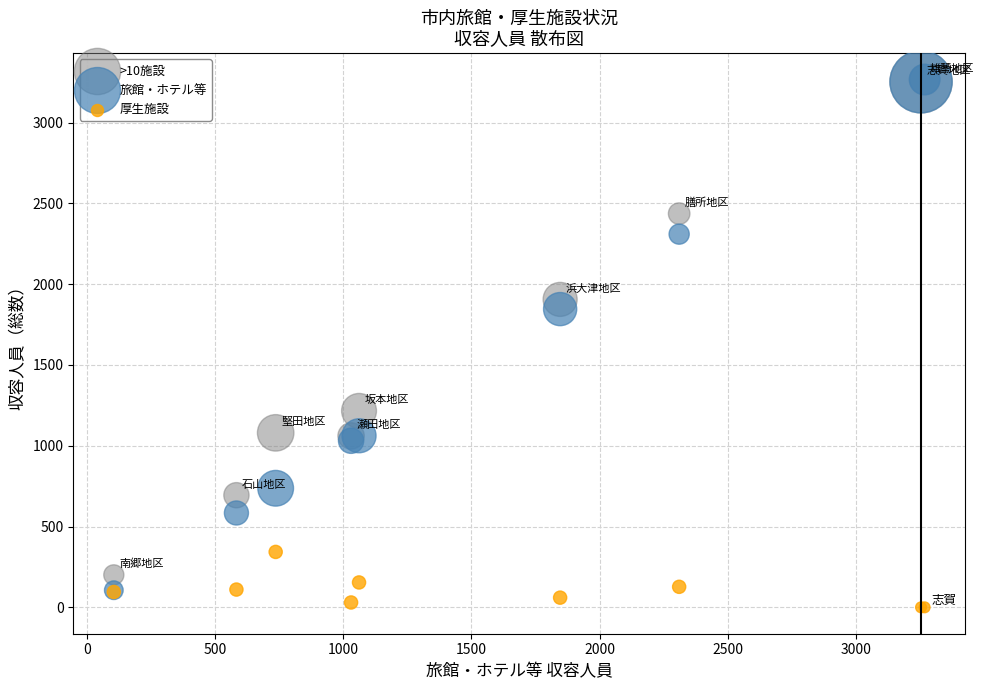

In the 旅館・ホテル等 series, what Y value is closest to 1686?

1846